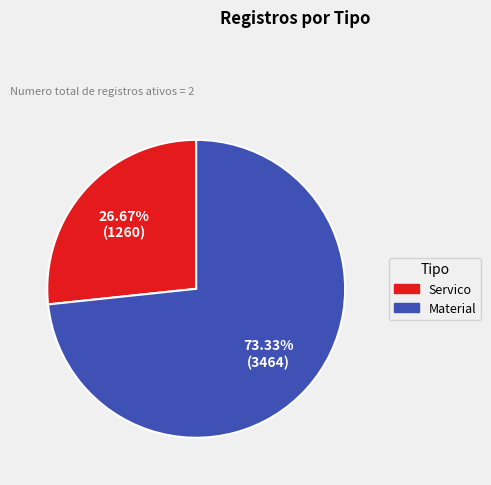

To the nearest percent, what is the combined percentage of Servico and Material?

100%